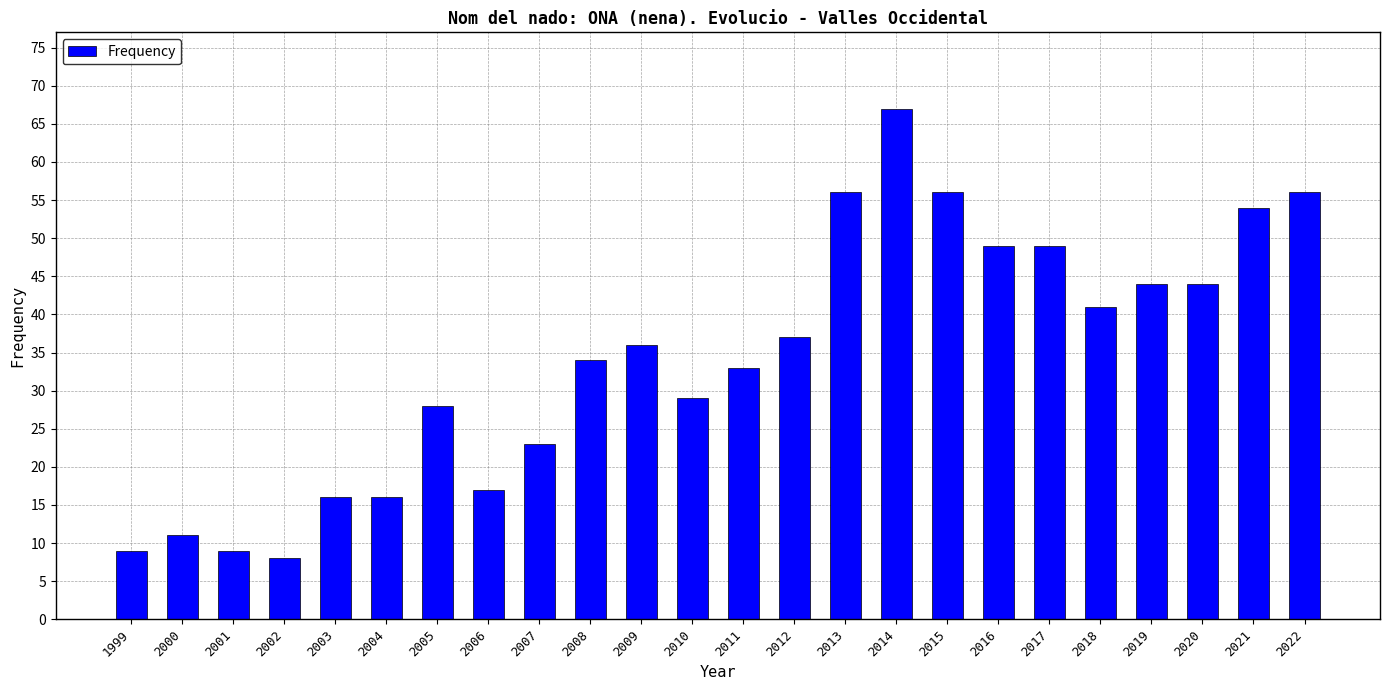

What value does the data have at 2002, to the nearest 10?

10